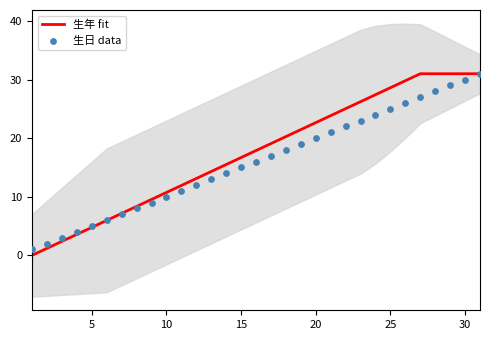

At how many categories does at least one series exceed 29?

6